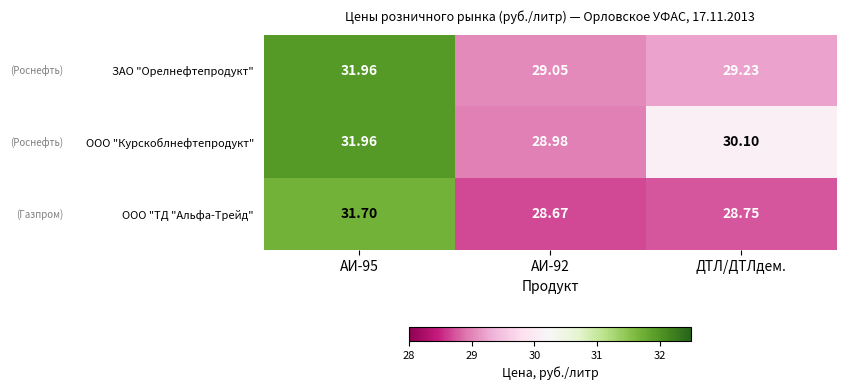

Which series has the widest spread of values?

ООО "ТД "Альфа-Трейд"